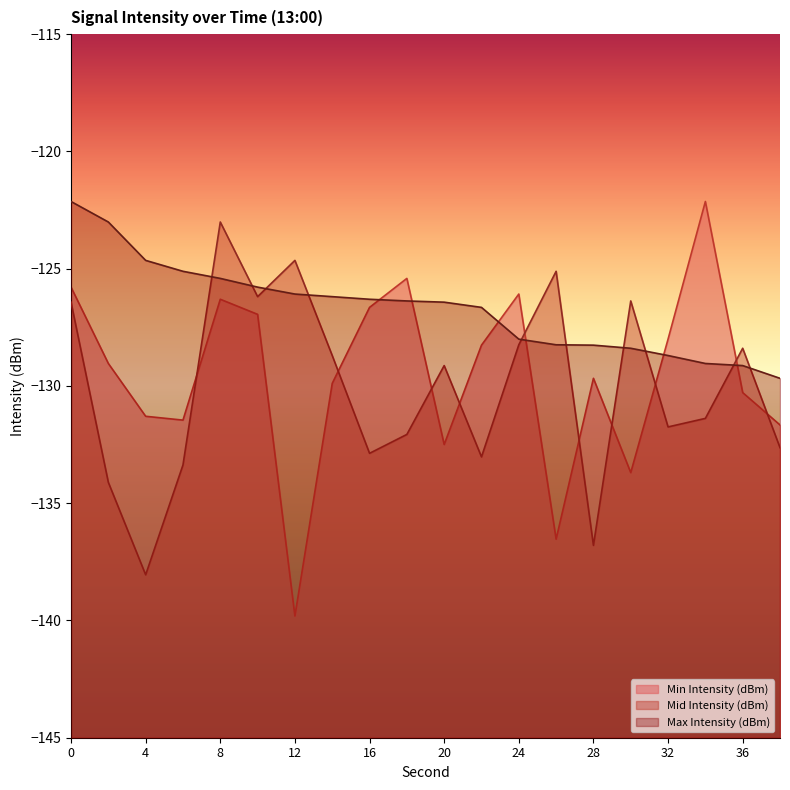

Does the chart display data point markers on the line(s)?

No